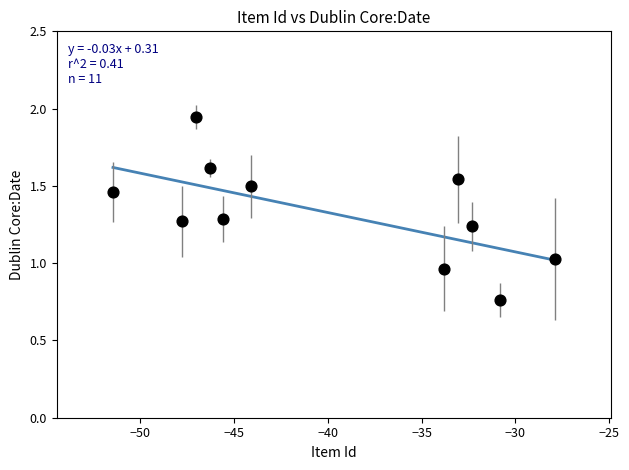

What is the average X value?

-40.0